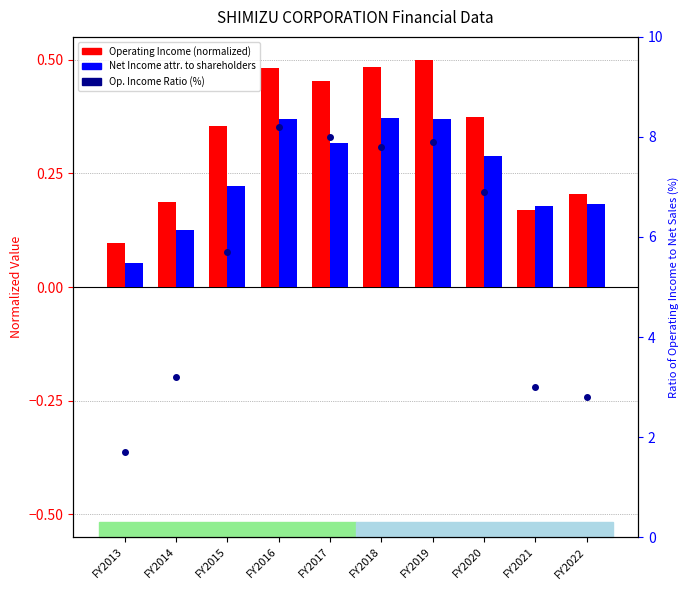

What is the difference between the Operating Income (log2 ratio style) values at FY2020 and FY2014?

0.2